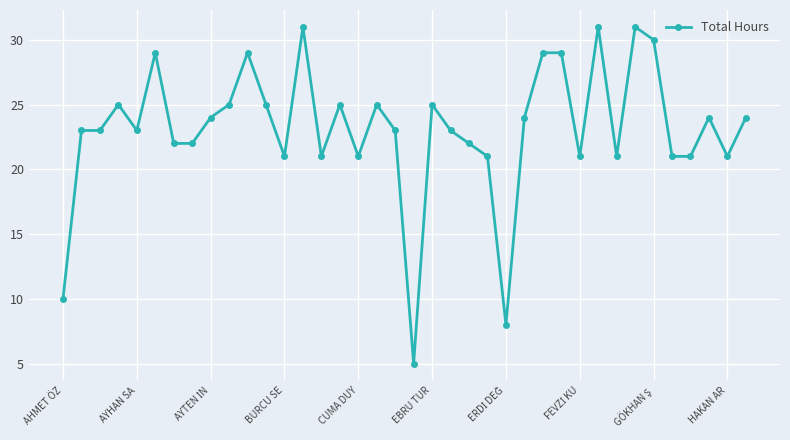

What is the smallest value displayed?

5